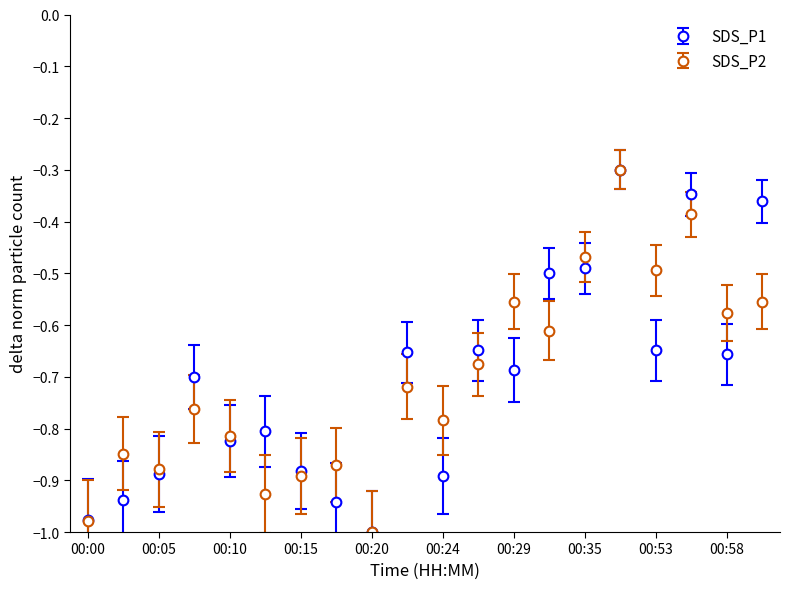

True or false: SDS_P1 has more than 1 points higher than both neighbors.

True